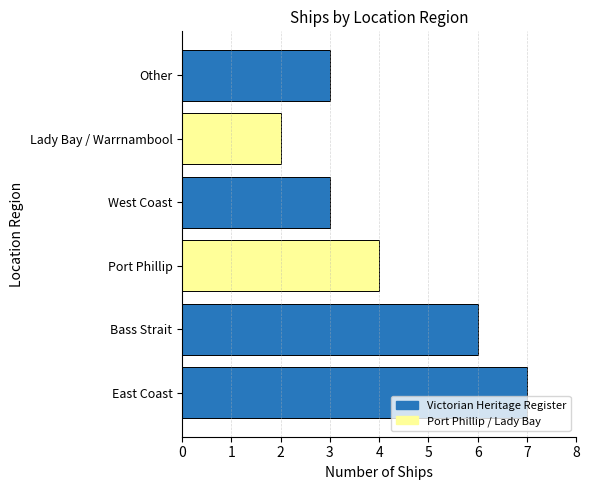

Reading bottom to top, extract all data points from this chart.

East Coast=7	Bass Strait=6	Port Phillip=4	West Coast=3	Lady Bay / Warrnambool=2	Other=3